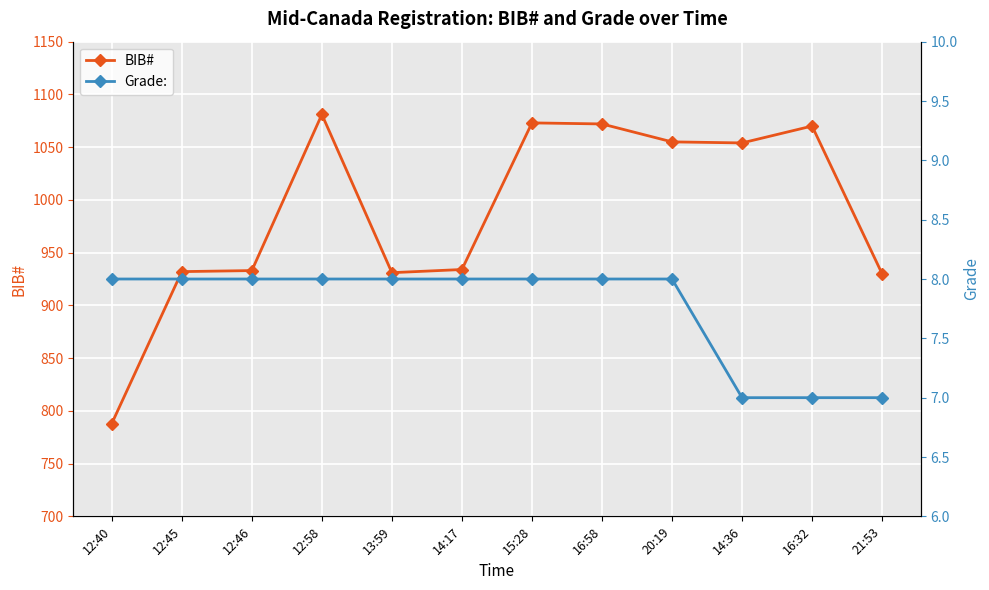

Where does the BIB# series first go above 1054?

12:58